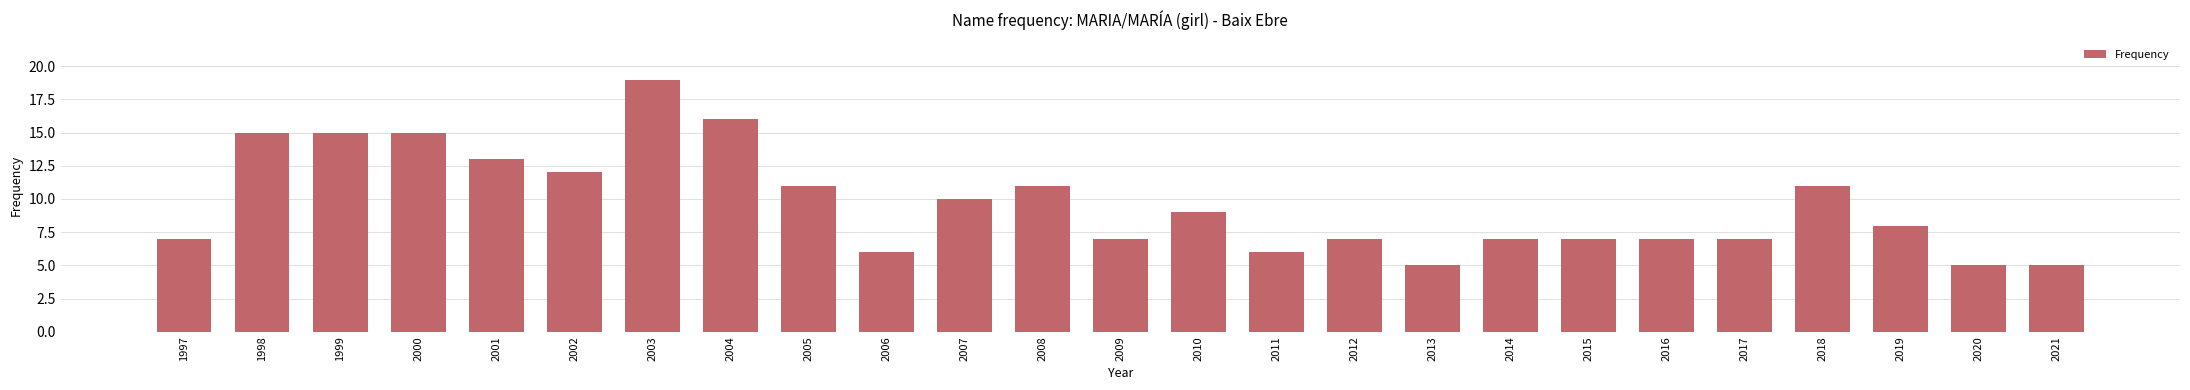

What value does the data have at 2021?

5